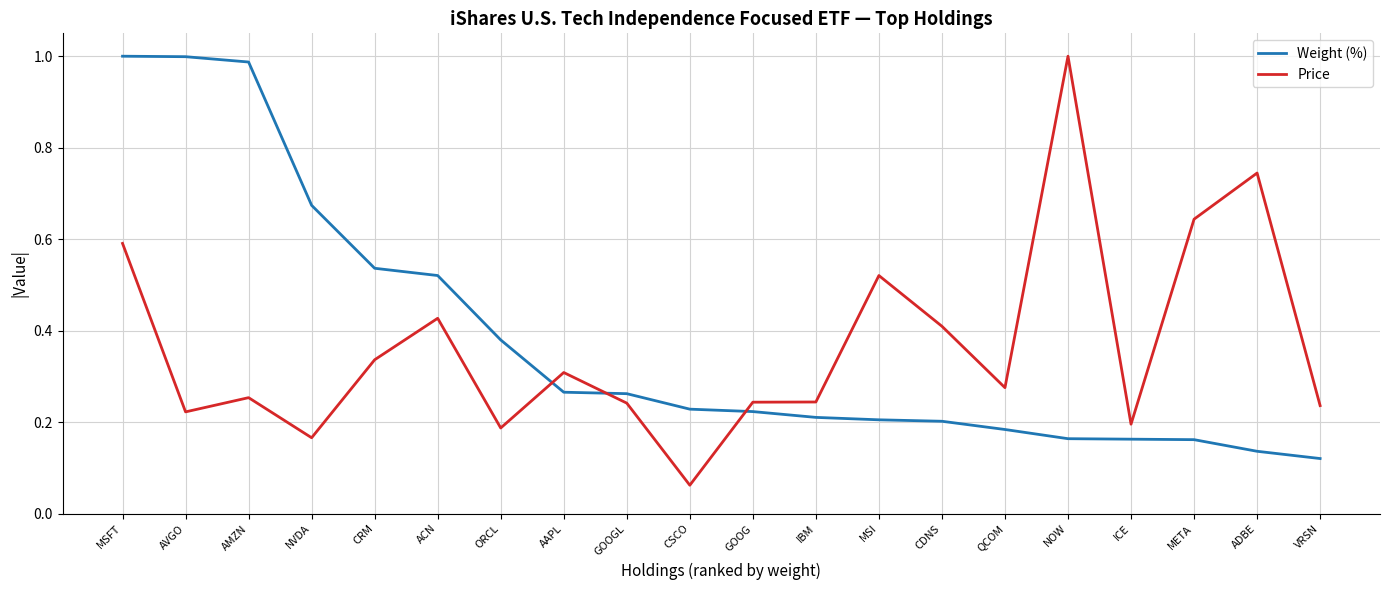

What is the difference between the maximum and minimum values in the Price series?

0.9